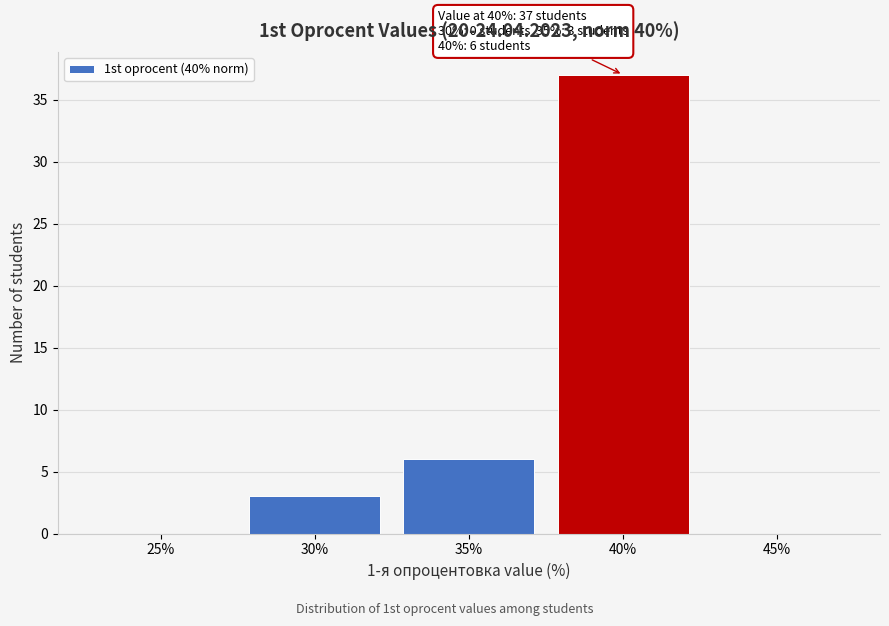

Reading right to left, list all the values displayed in this chart.

45%=0	40%=37	35%=6	30%=3	25%=0